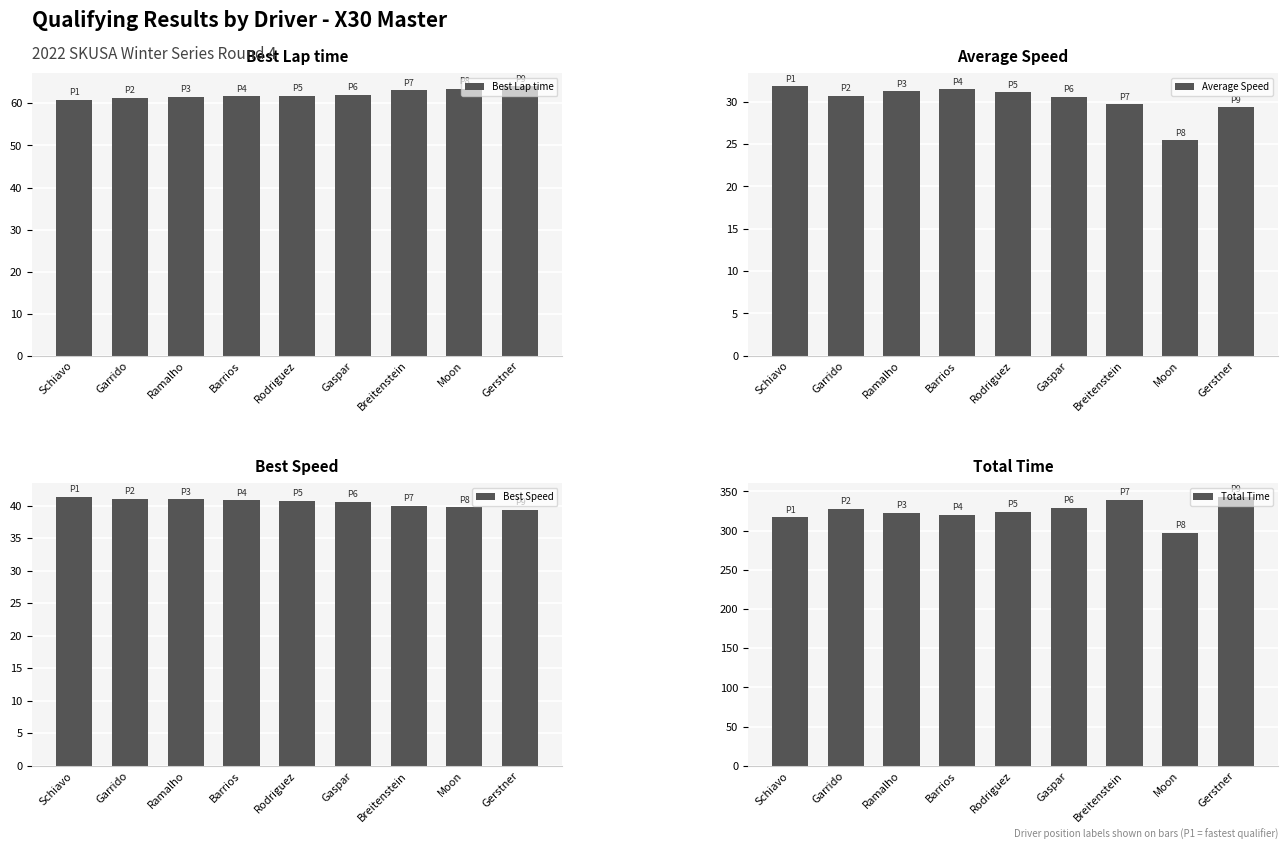

At which category is the sum across all series the highest?

Gerstner